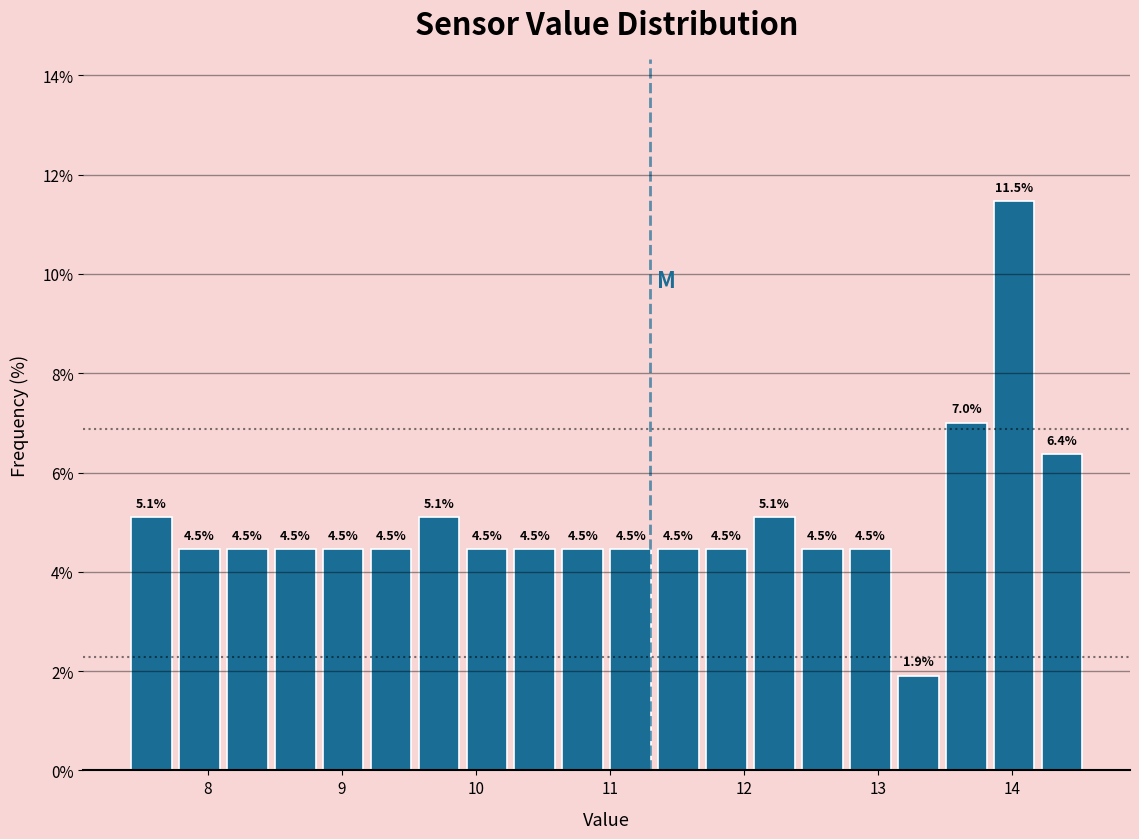

Read against the x-axis, roughly where is the centre of the tallest bar?

14.0